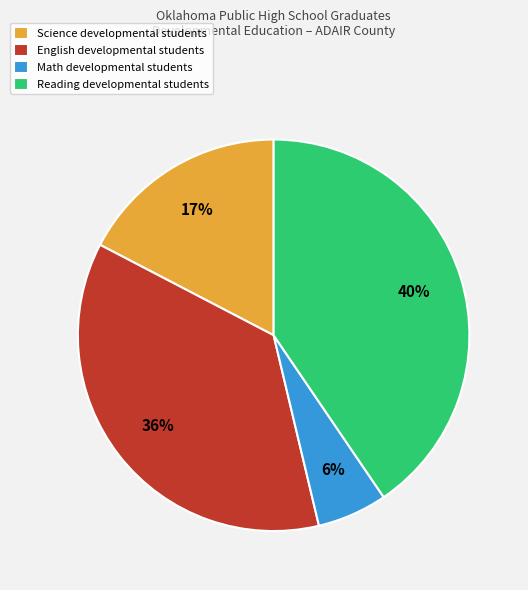

Combined, do Math and Reading account for over 50%?

No